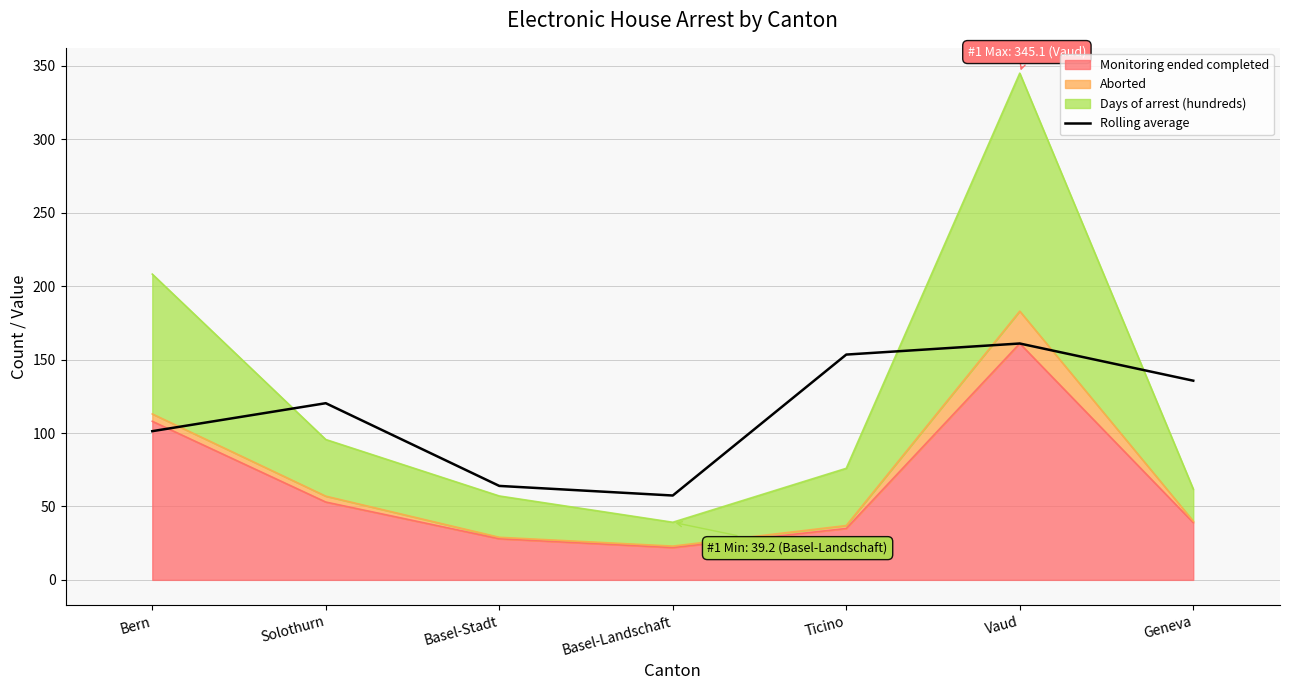

Which label corresponds to the smallest value in the chart?

Basel-Landschaft